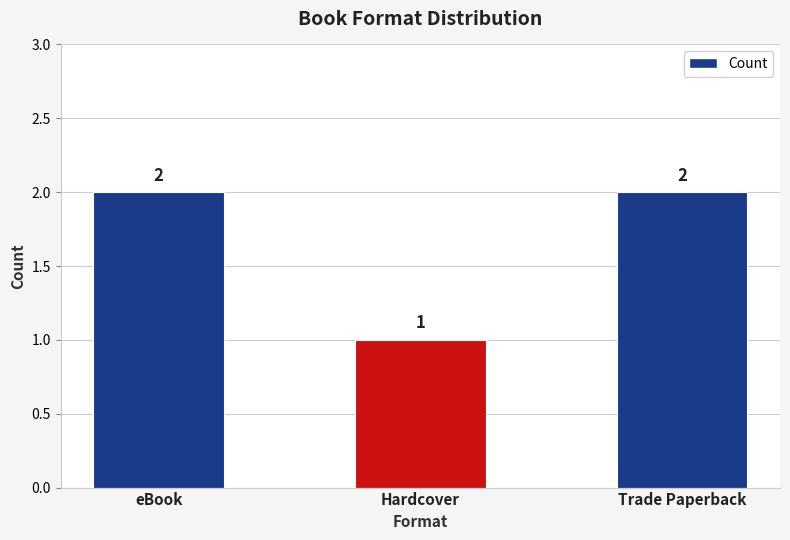

How many values are between 1 and 2?

3